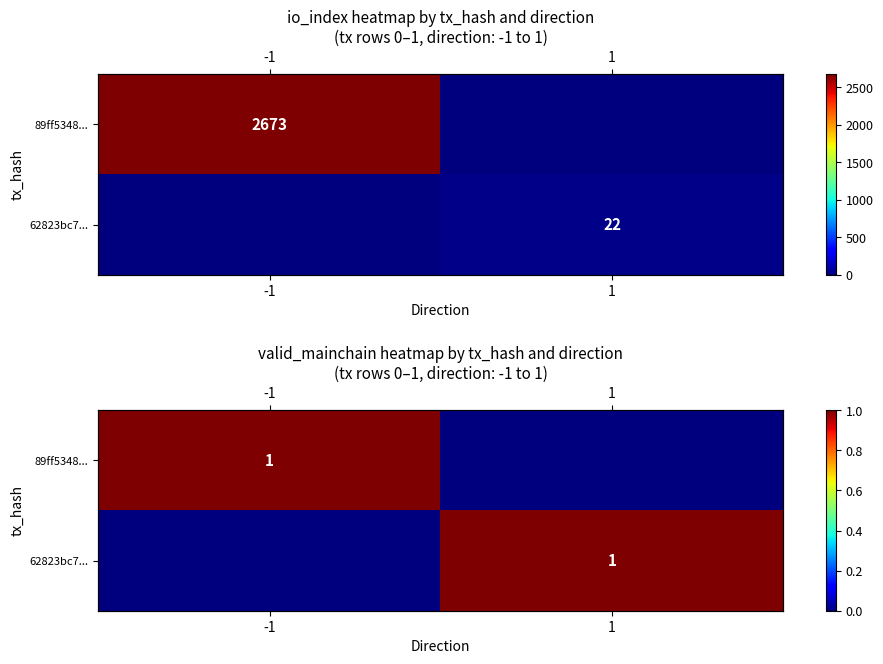

Rank the categories by 62823bc7... value from lowest to highest.

-1, 1